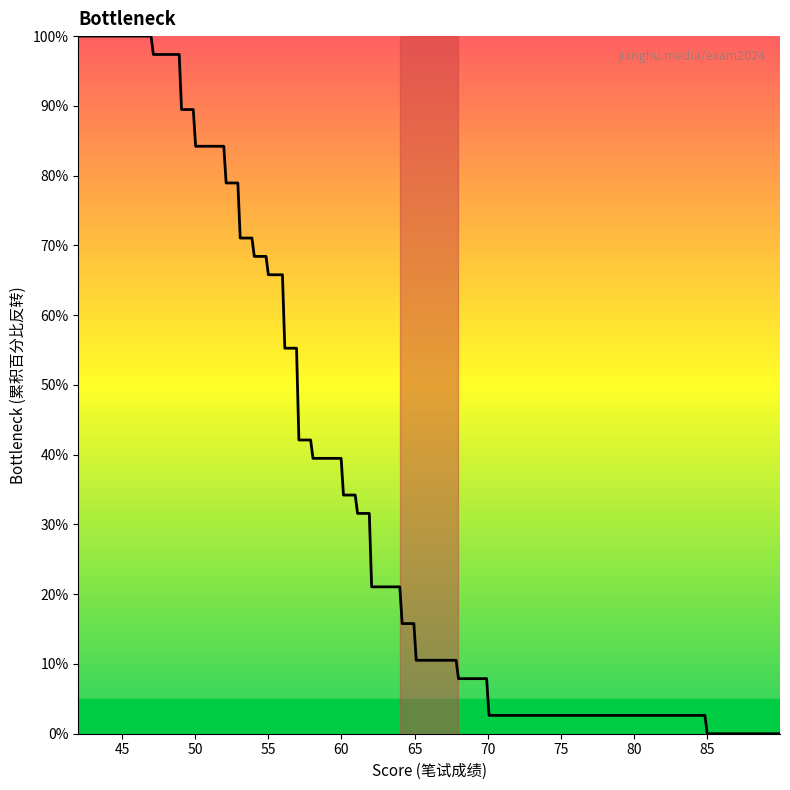

What is the maximum value shown in the chart?

100.0